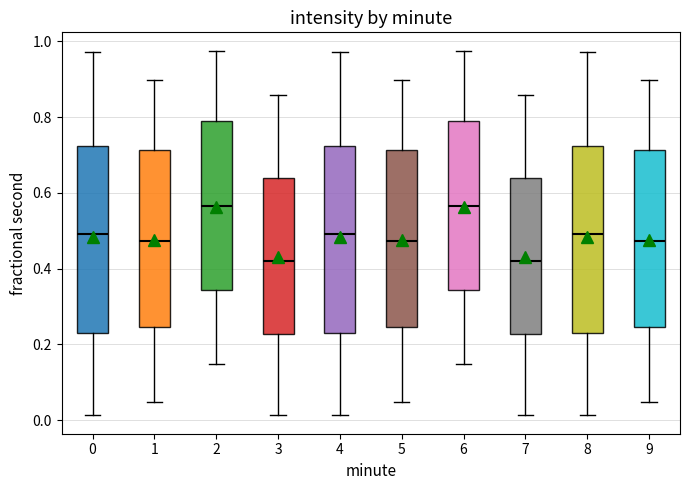

Where is the lower edge of the box at x = 9 on the y-axis? The values are not printed on the chart, so give them approximately, as read against the axis.

0.24